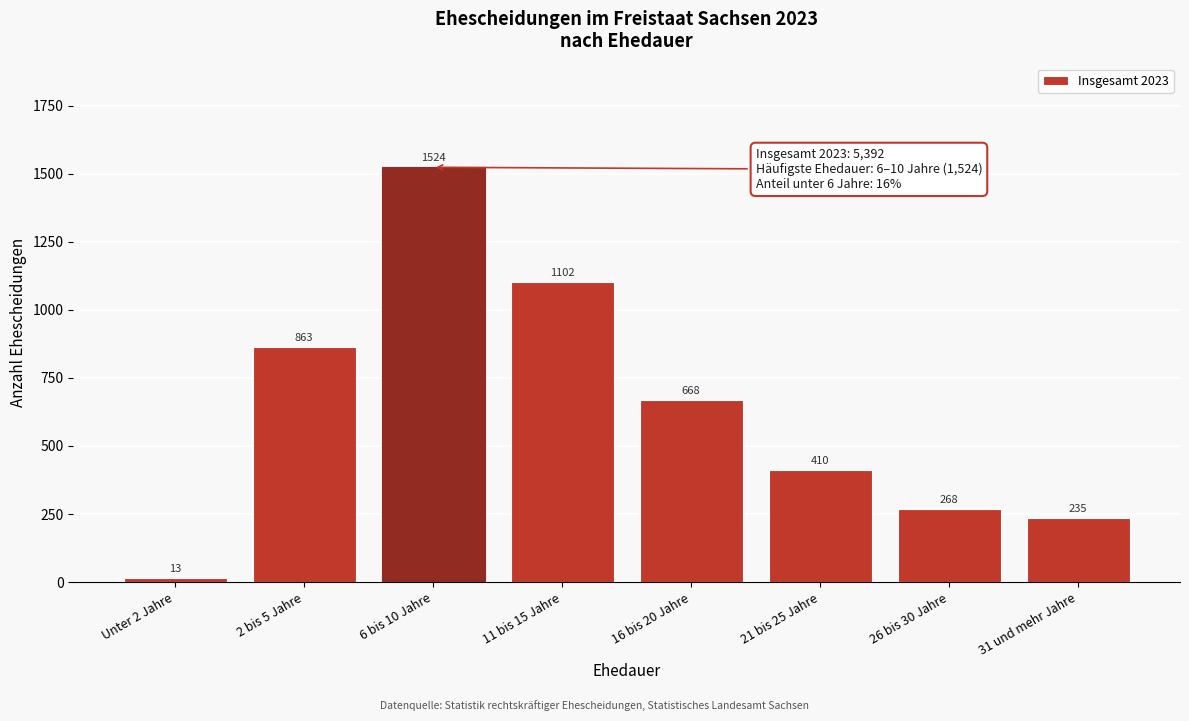

Reading right to left, transcribe all the data shown in this chart.

235	268	410	668	1102	1524	863	13